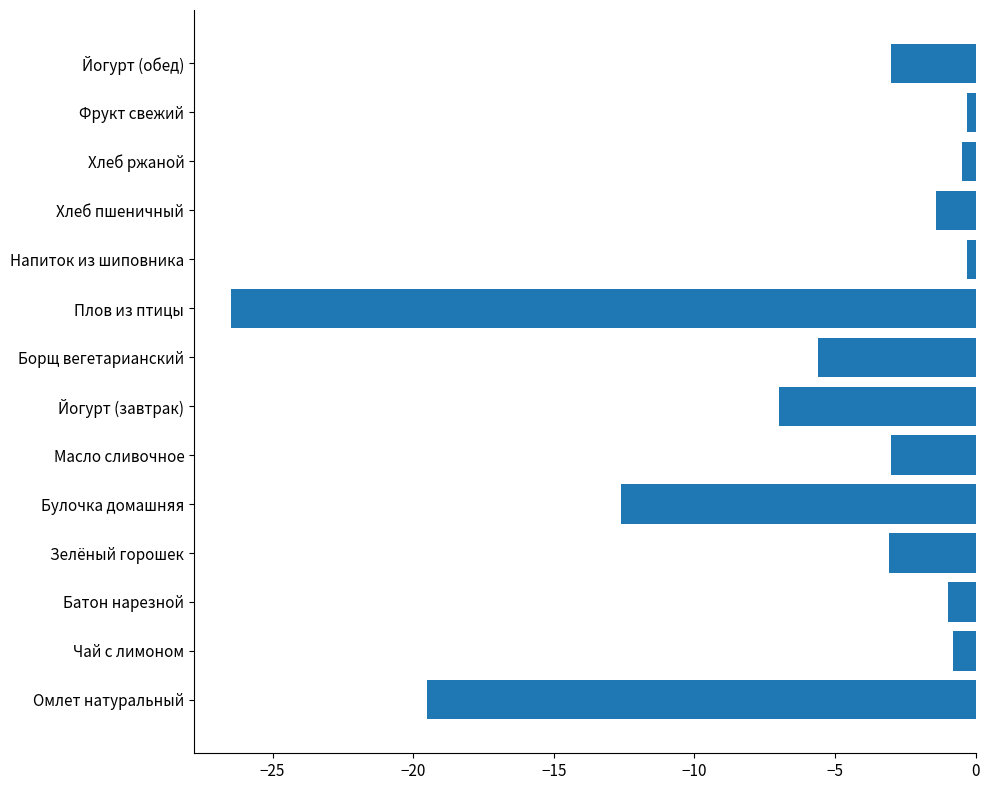

How many distinct data groups are displayed?

1